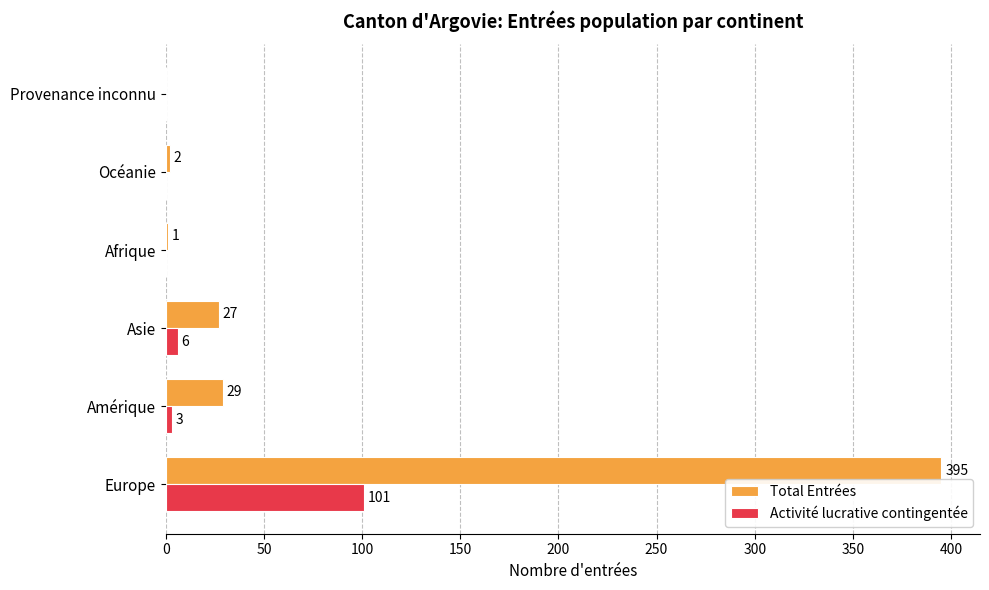

Where is Activité lucrative contingentée nearest to the value 50?

Asie